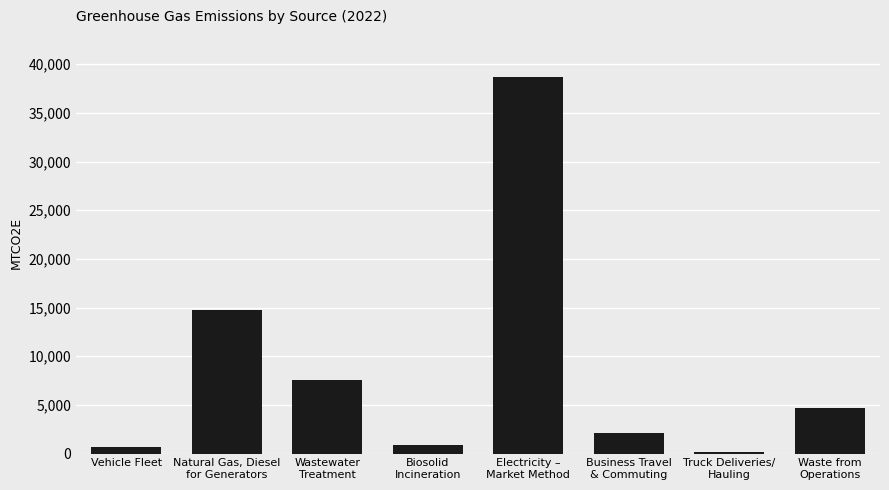

Is it true that the value at Waste from
Operations is 4730?

True